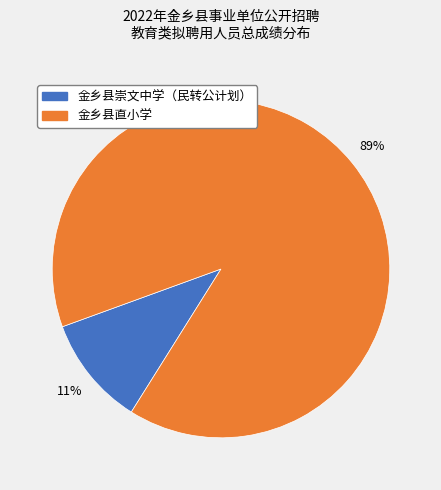

Is there any slice that represents more than half of the pie?

Yes